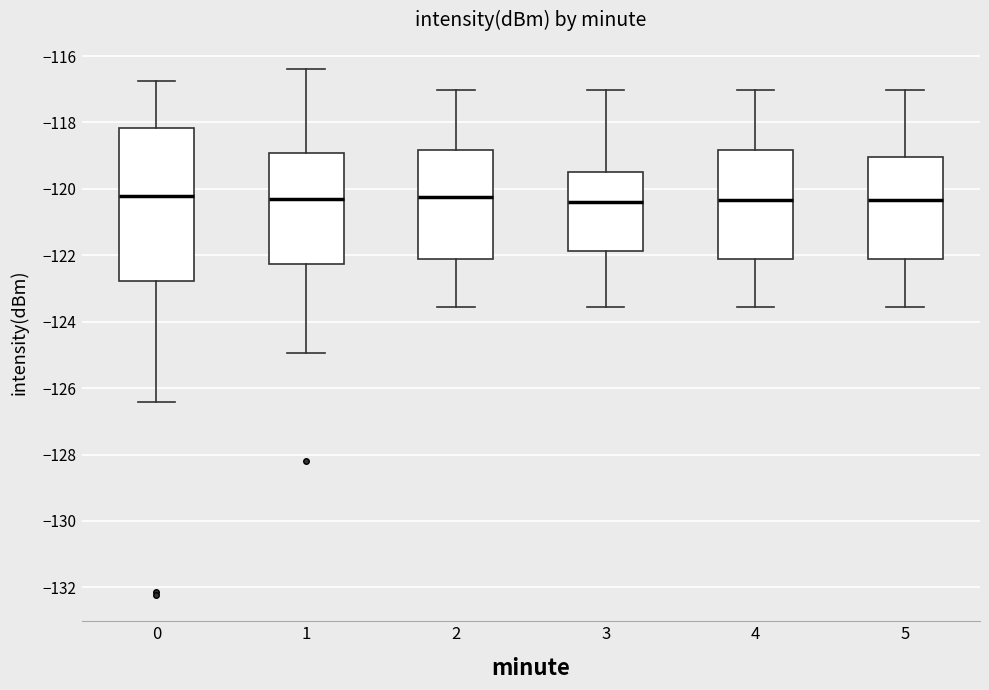

Where does the median line of the box at x = 5 sit on the y-axis? The values are not printed on the chart, so give them approximately, as read against the axis.

-120.4